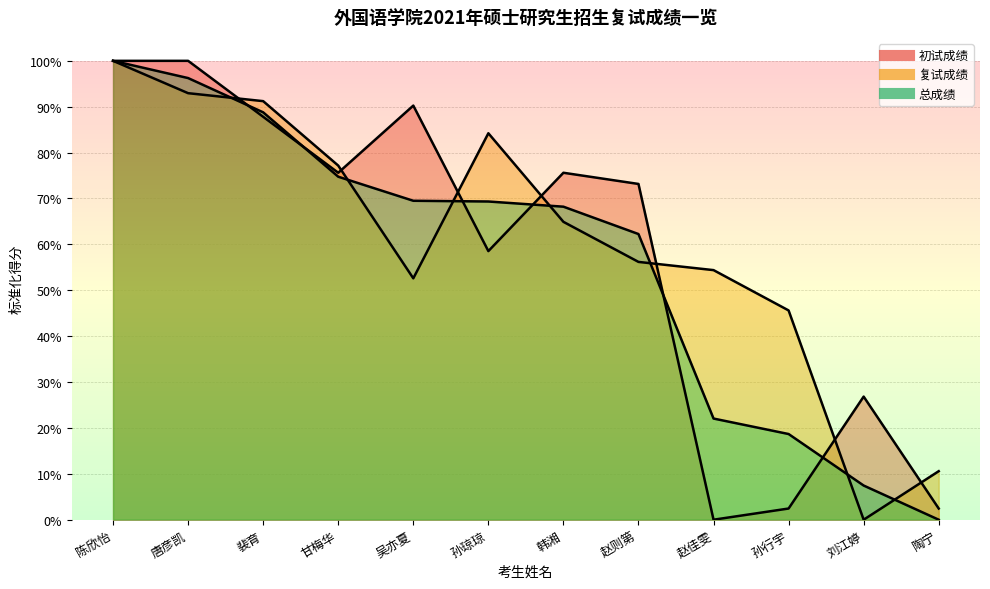

Reading left to right, list all the values displayed in this chart.

初试成绩: 100.0	100.0	87.8	75.6	90.2	58.5	75.6	73.2	0.0	2.4	26.8	2.4
复试成绩: 100.0	93.0	91.2	77.2	52.6	84.2	64.9	56.2	54.4	45.6	0.0	10.6
总成绩: 100.0	96.2	88.8	74.7	69.5	69.3	68.2	62.3	22.0	18.7	7.4	0.0